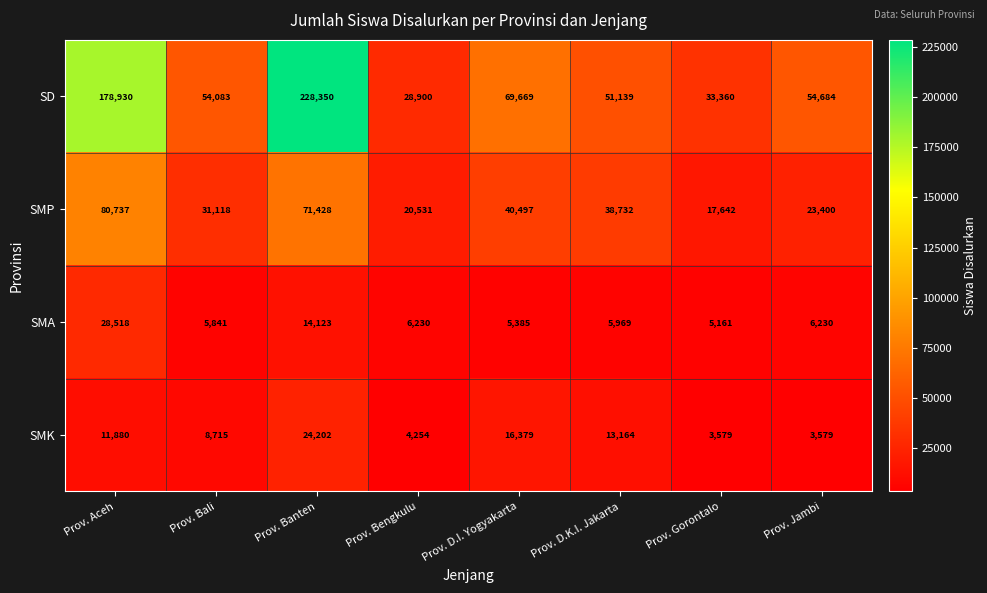

Where is SMA nearest to the value 16839?

Prov. Banten